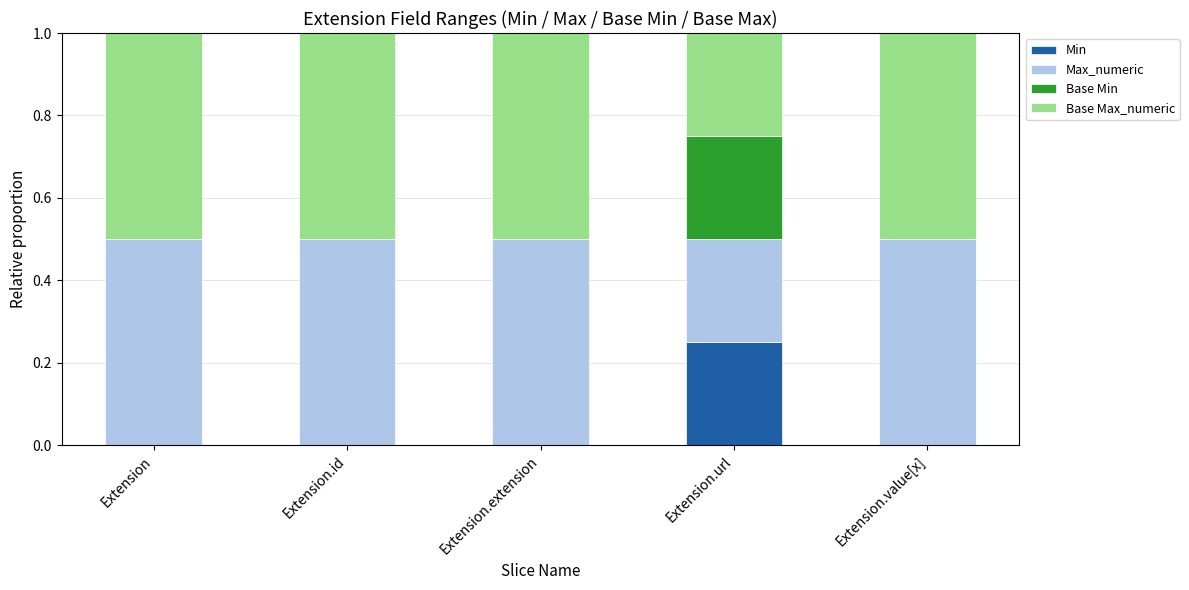

At which label does Min reach its peak?

Extension.url